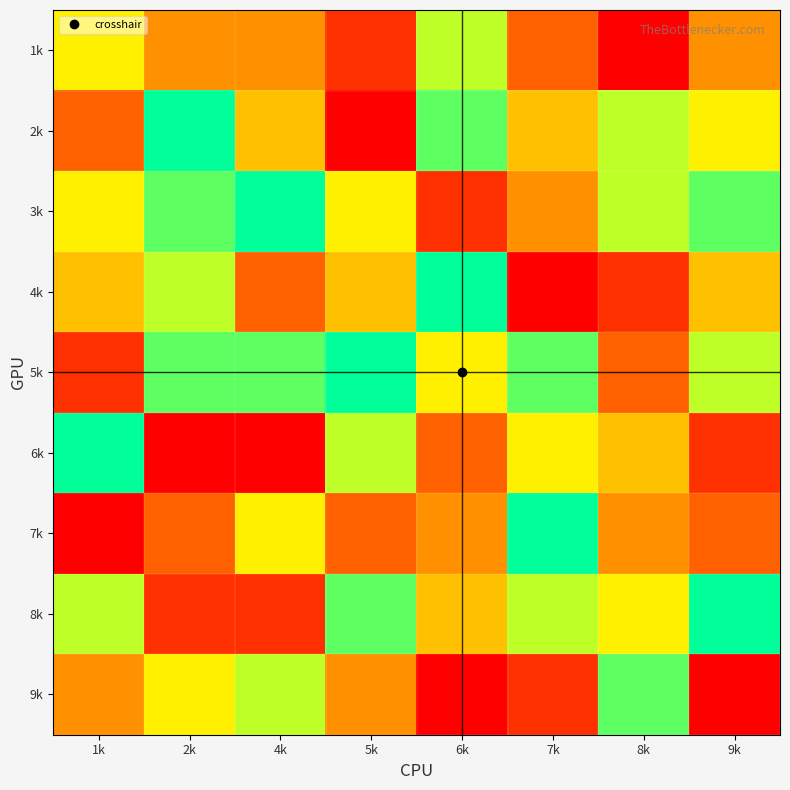

Reading left to right, what are all the values shown in this chart?

1k: 1k=6	2k=4	4k=4	5k=2	6k=7	7k=3	8k=1	9k=4
2k: 1k=3	2k=9	4k=5	5k=1	6k=8	7k=5	8k=7	9k=6
3k: 1k=6	2k=8	4k=9	5k=6	6k=2	7k=4	8k=7	9k=8
4k: 1k=5	2k=7	4k=3	5k=5	6k=9	7k=1	8k=2	9k=5
5k: 1k=2	2k=8	4k=8	5k=9	6k=6	7k=8	8k=3	9k=7
6k: 1k=9	2k=1	4k=1	5k=7	6k=3	7k=6	8k=5	9k=2
7k: 1k=1	2k=3	4k=6	5k=3	6k=4	7k=9	8k=4	9k=3
8k: 1k=7	2k=2	4k=2	5k=8	6k=5	7k=7	8k=6	9k=9
9k: 1k=4	2k=6	4k=7	5k=4	6k=1	7k=2	8k=8	9k=1